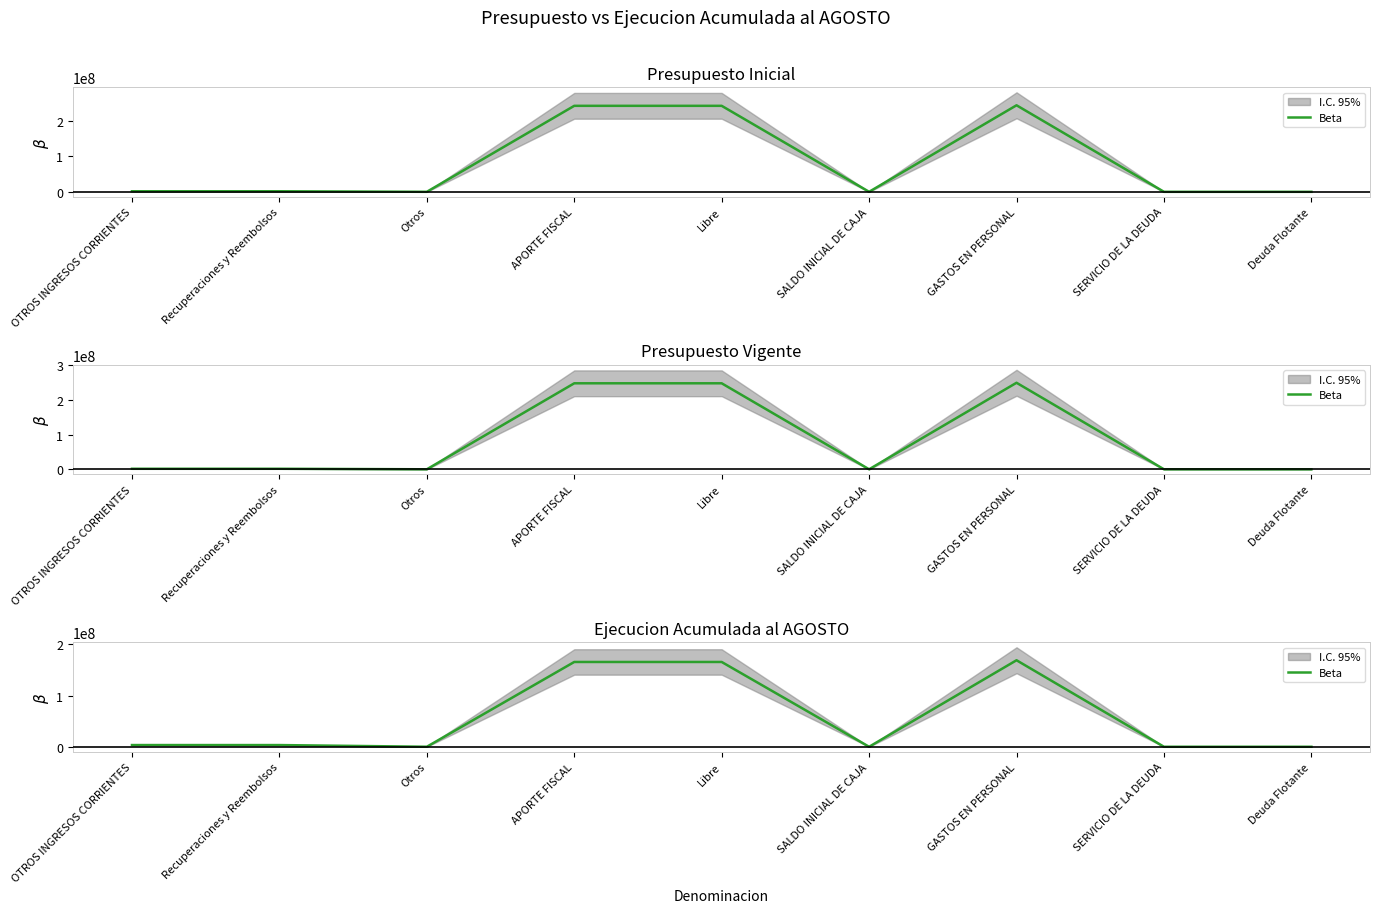

How many interior local peaks (higher than both neighbors) does the data have?

1